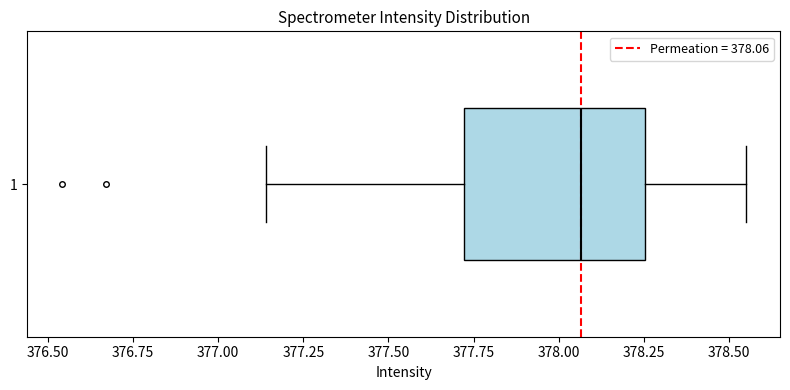

Where does the left whisker of the box at y = 1 end on the x-axis? The values are not printed on the chart, so give them approximately, as read against the axis.

377.15